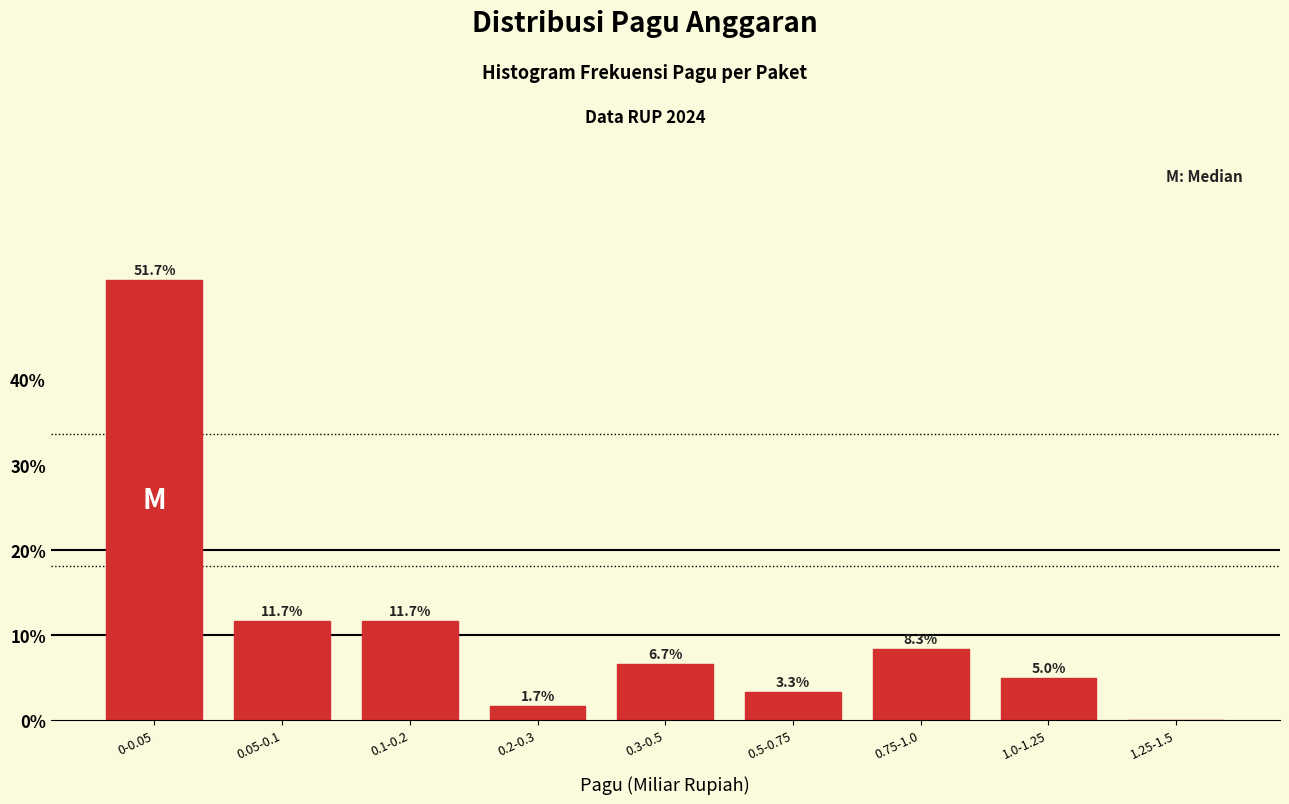

Reading left to right, transcribe all the data shown in this chart.

0-0.05=51.7	0.05-0.1=11.7	0.1-0.2=11.7	0.2-0.3=1.7	0.3-0.5=6.7	0.5-0.75=3.3	0.75-1.0=8.3	1.0-1.25=5.0	1.25-1.5=0.0